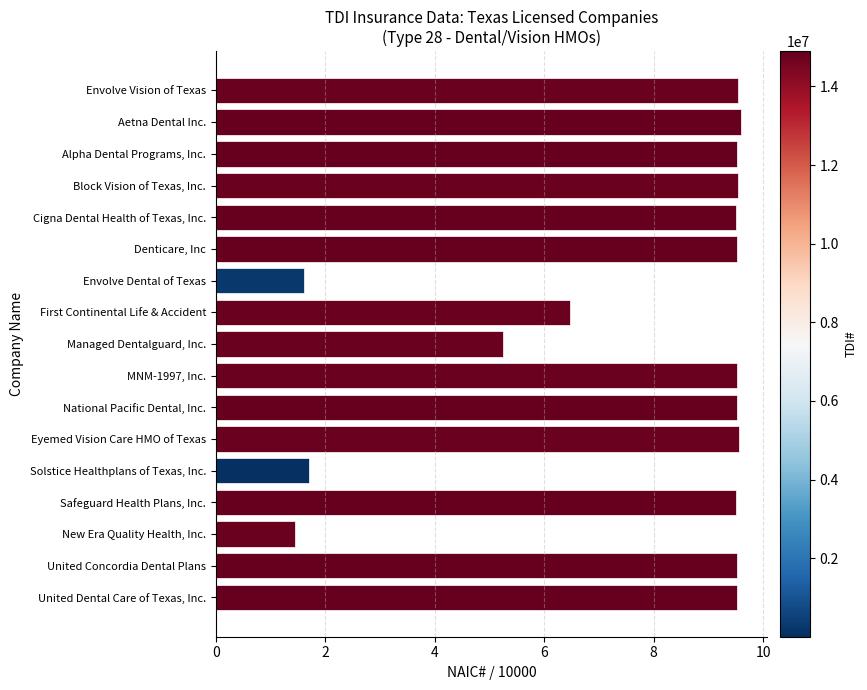

What is the label of the 2nd bar from the bottom?

United Concordia Dental Plans